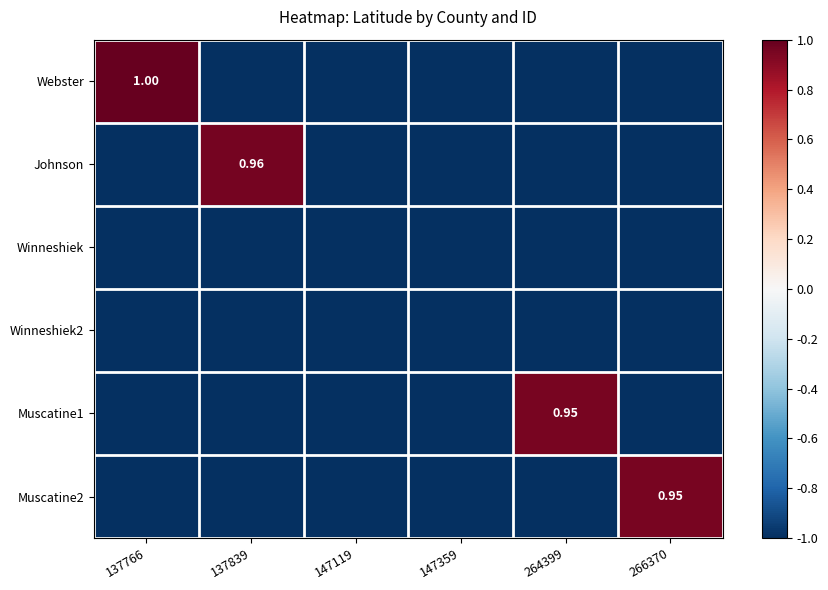

At which category does the chart reach its peak across all series?

137766